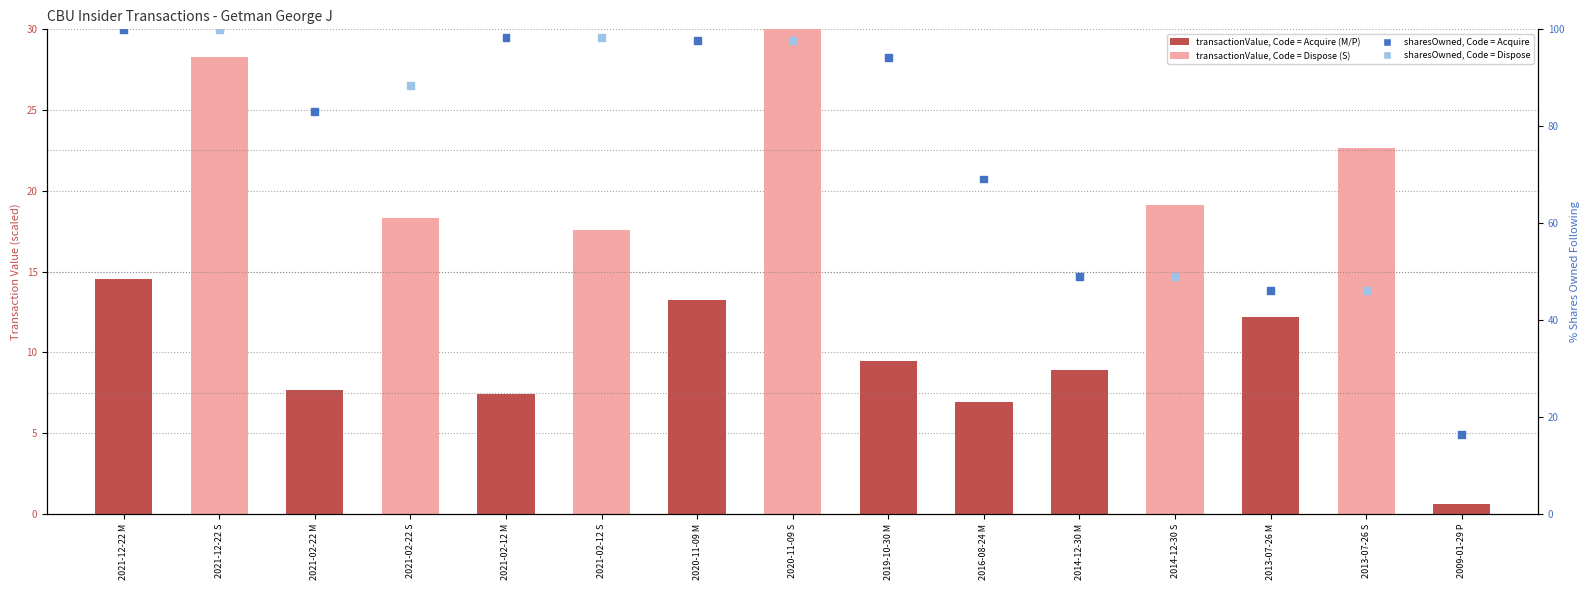

Which series reaches the maximum Y coordinate?

sharesOwnedFollowingTransaction